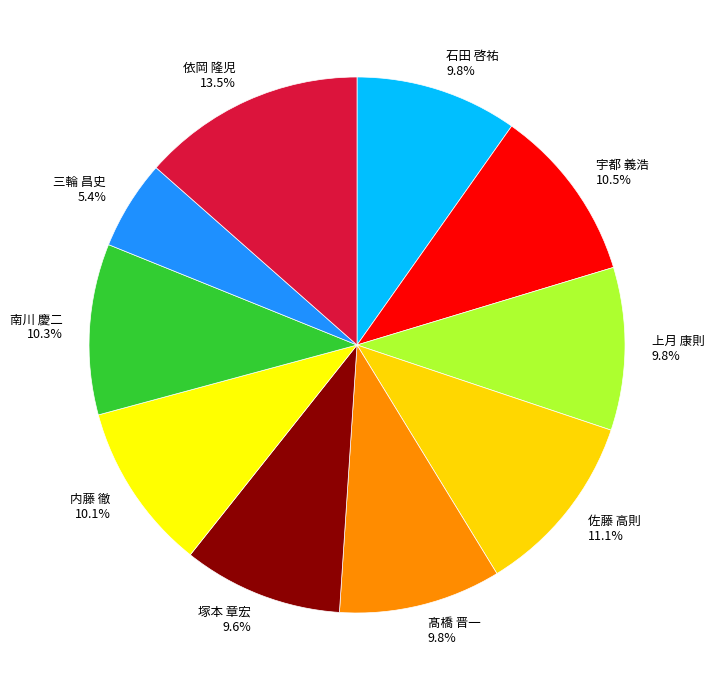

True or false: 石田 啓祐 accounts for 10% of the total.

True